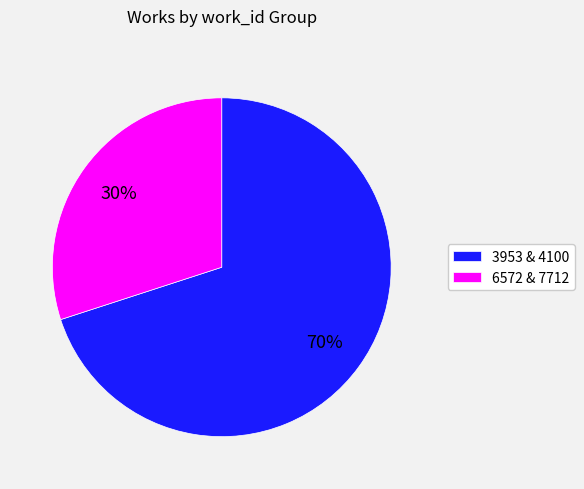

To the nearest percent, what percentage of the pie is 6572 & 7712?

30%